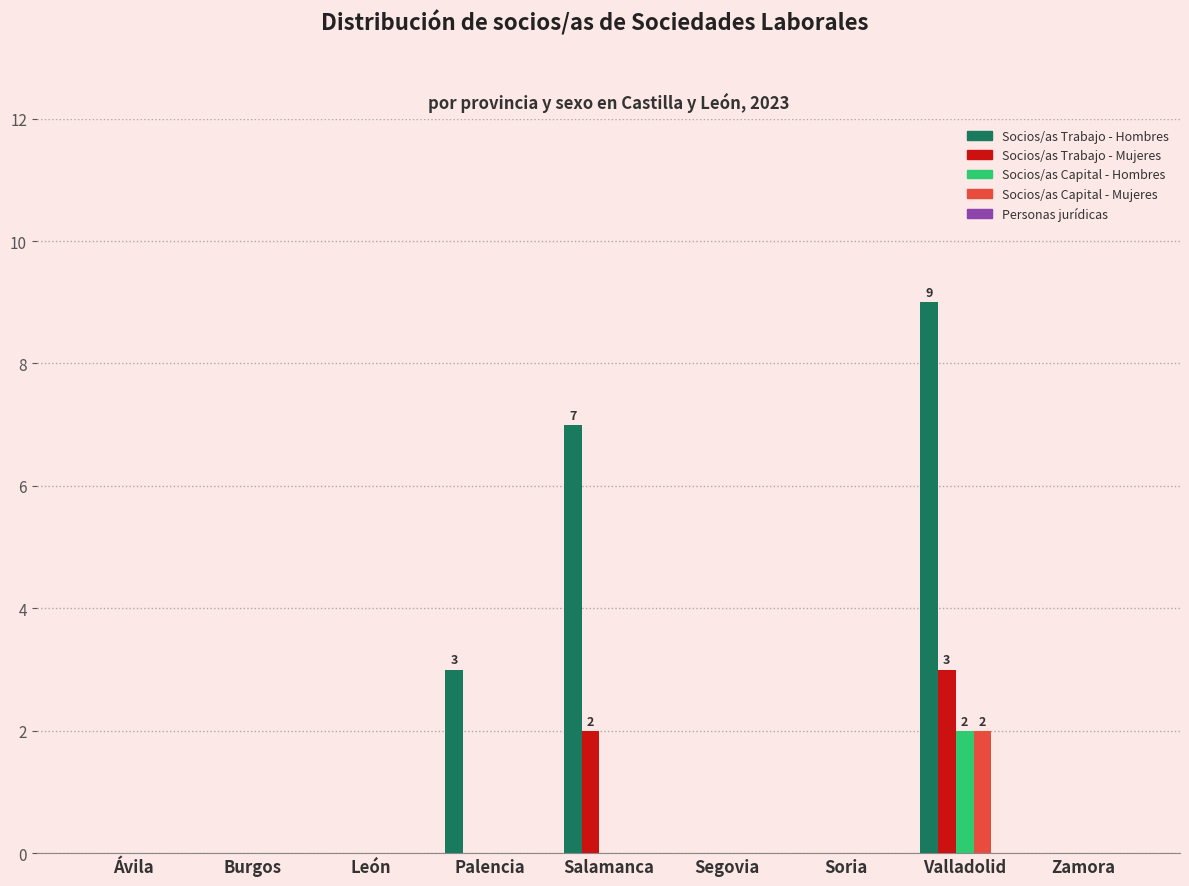

The Socios/as Capital - Hombres series shows 1 at Salamanca. True or false?

False